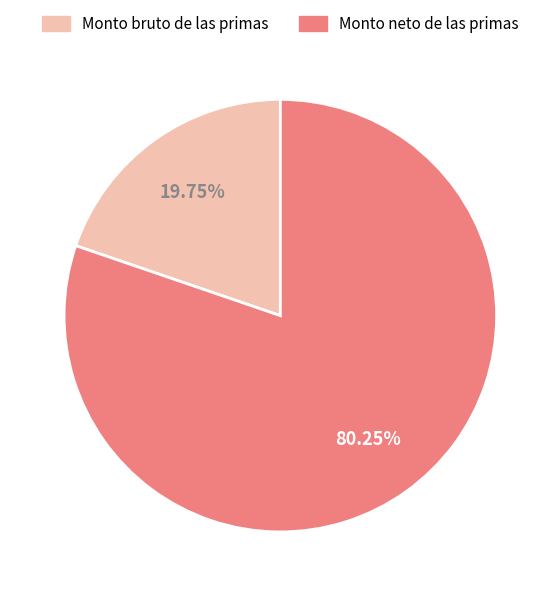

What is the largest slice in the pie chart?

Monto neto de las primas